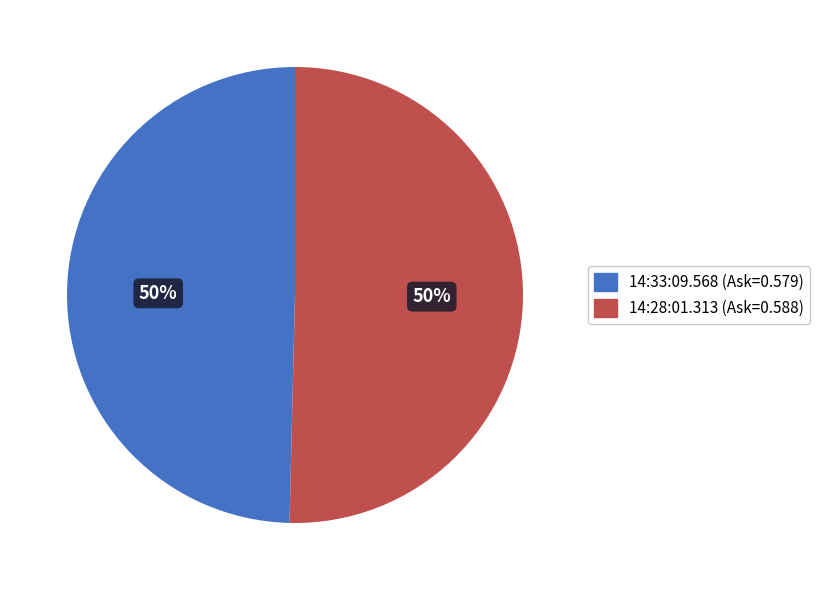

What percentage is the 14:33:09.568 slice, to the nearest percent?

50%